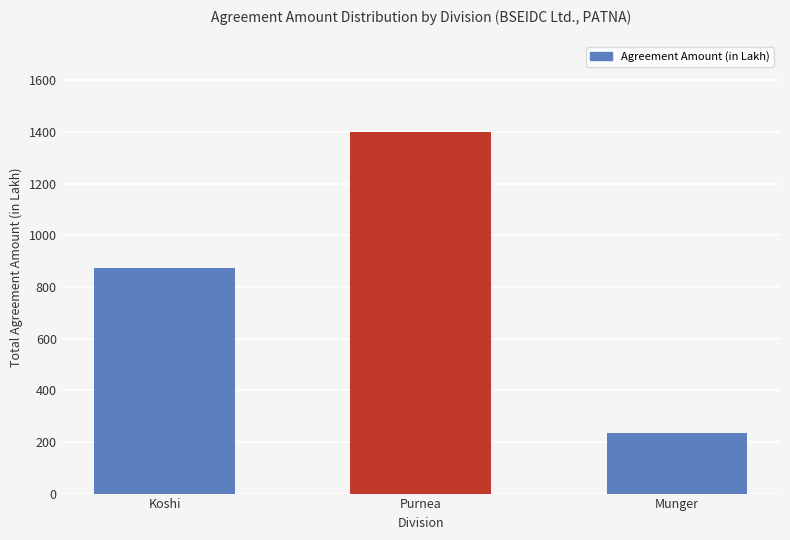

What is the difference between the values at Koshi and Munger?

636.9